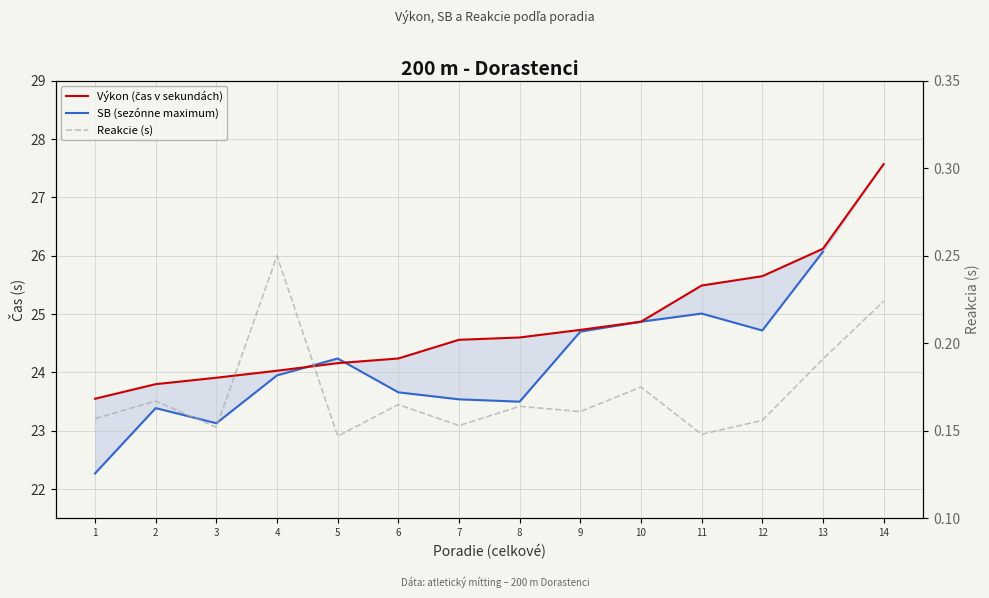

The Reakcie (s) series shows 0.1 at 9. True or false?

False